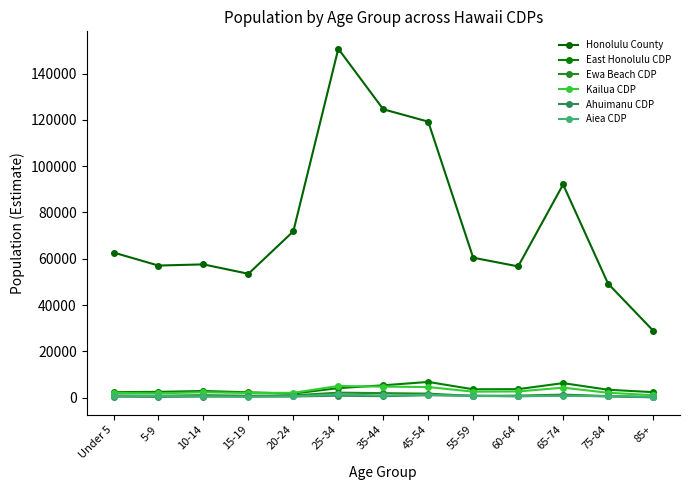

After their last crossing, which series has the higher values: Aiea CDP or Ewa Beach CDP?

Aiea CDP